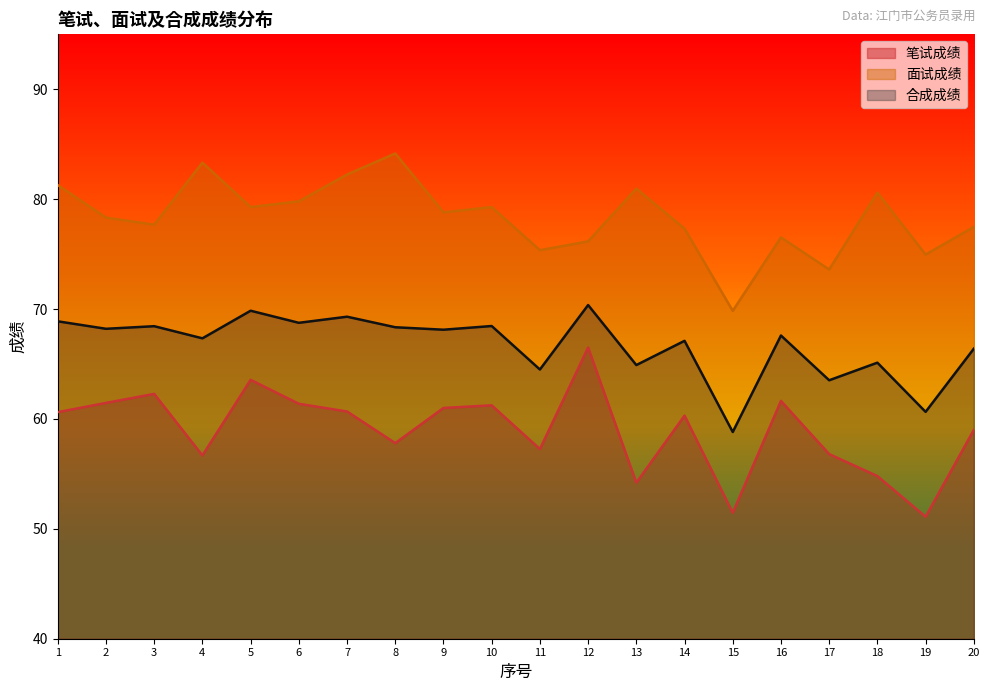

True or false: 面试成绩 and 笔试成绩 cross at least once.

False